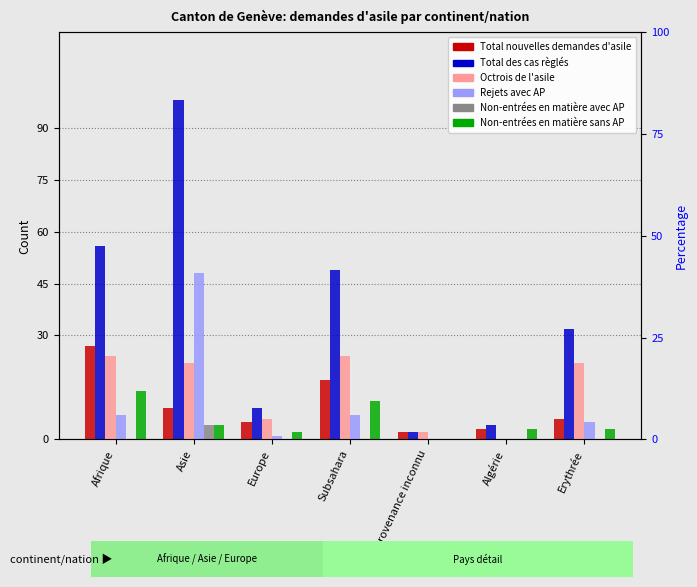

What is the value of the Rejets avec AP bar at the 3rd from the left?

1